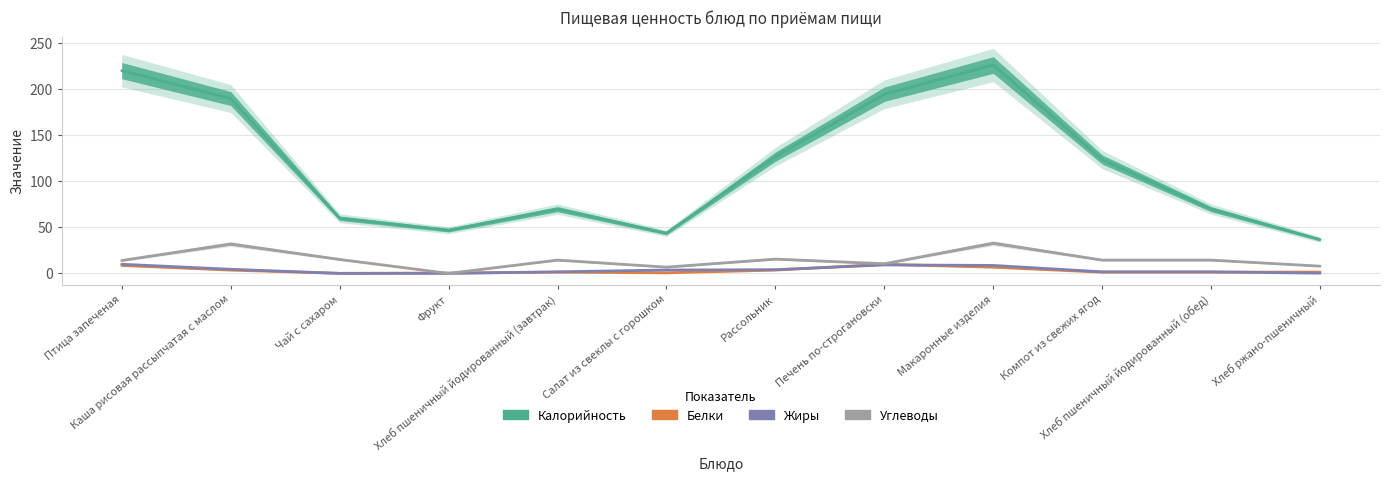

Where is the first local minimum for Белки?

Чай с сахаром